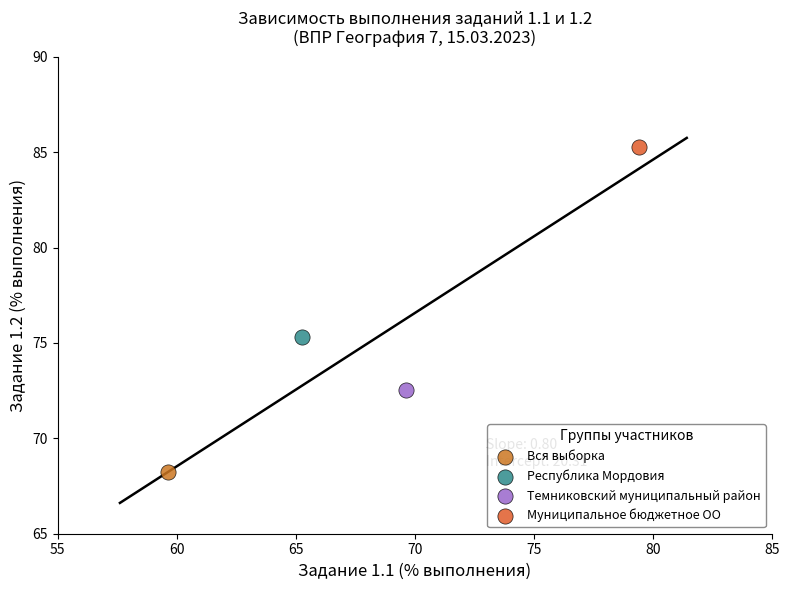

Which series contains the lowest Y value?

Вся выборка